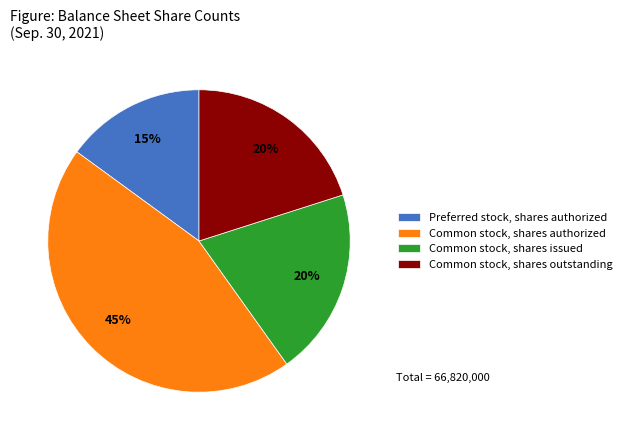

Is it true that Common stock, shares outstanding is 29% of the pie?

False